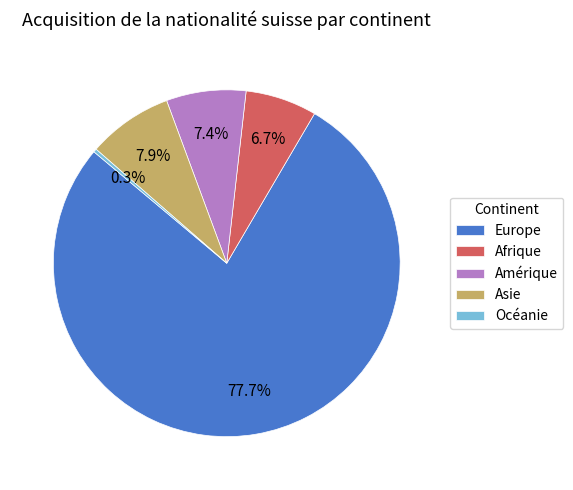

Rank the categories by value from highest to lowest.

Europe, Asie, Amérique, Afrique, Océanie